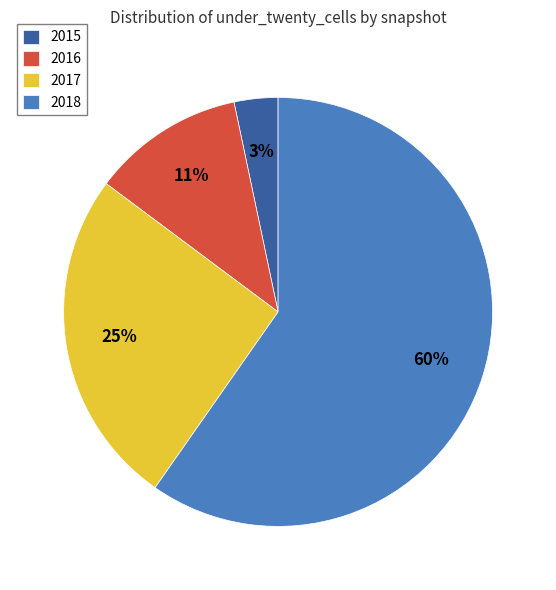

Which has a higher value, 2018 or 2015?

2018